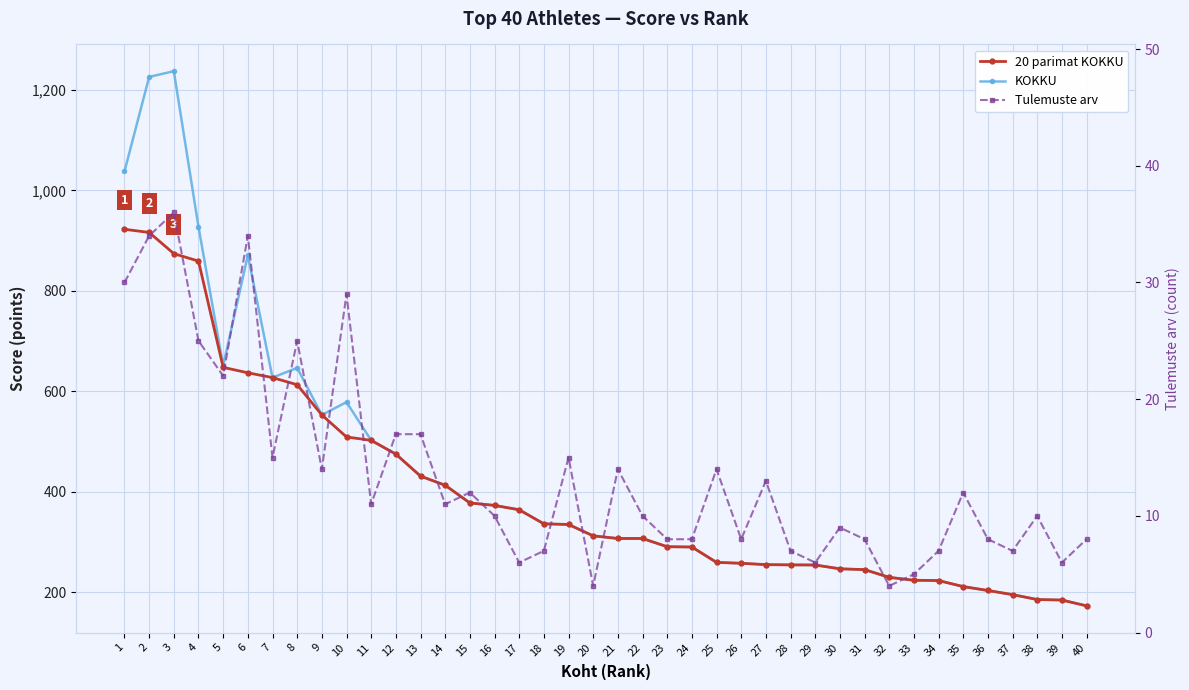

How many data points in KOKKU are above 312?

19